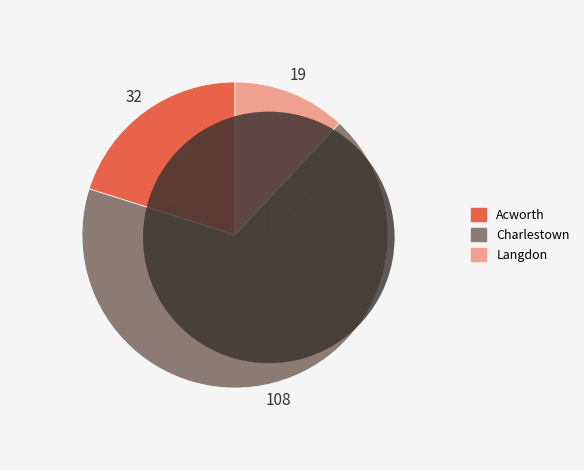

Which category has the biggest portion of the pie?

Charlestown